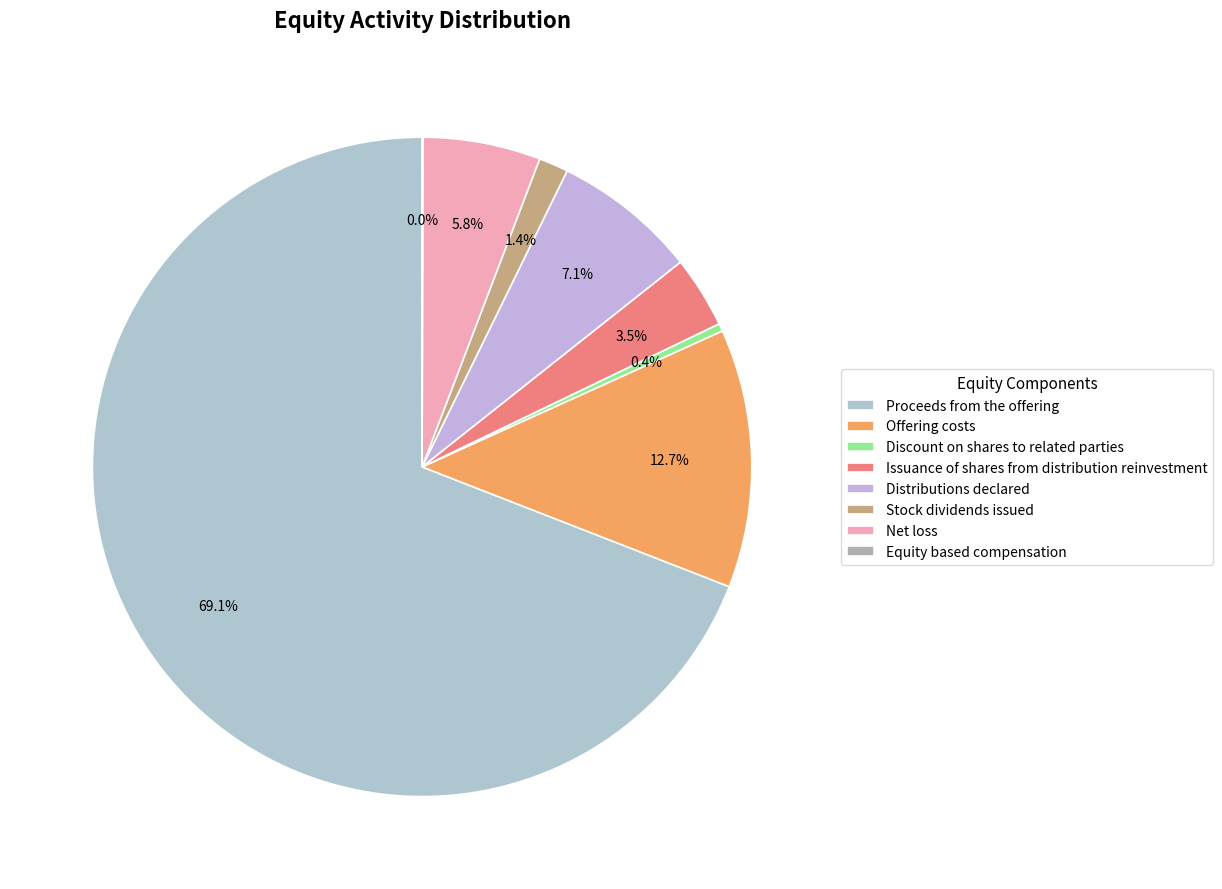

What percentage is the Distributions declared slice, to the nearest percent?

7%